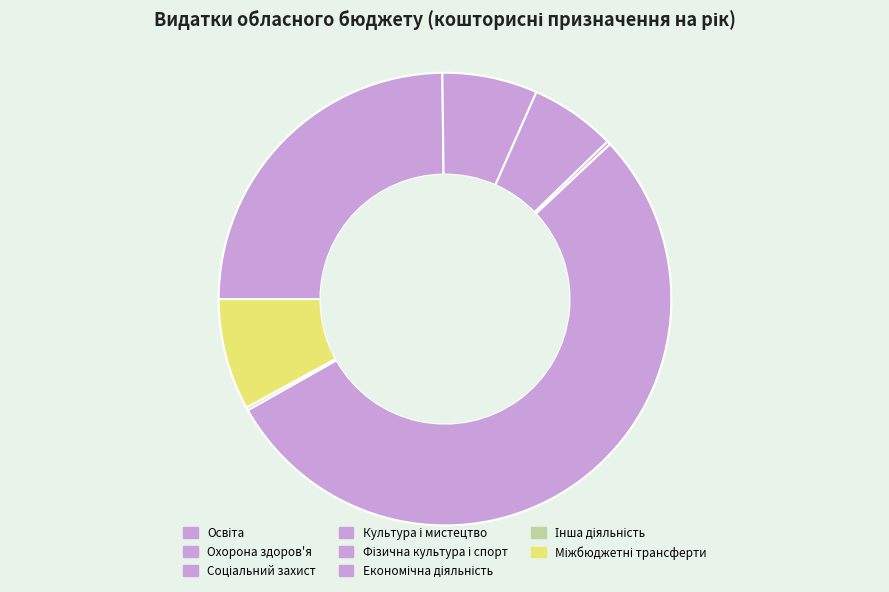

To the nearest percent, what portion does Міжбюджетні трансферти represent?

8%